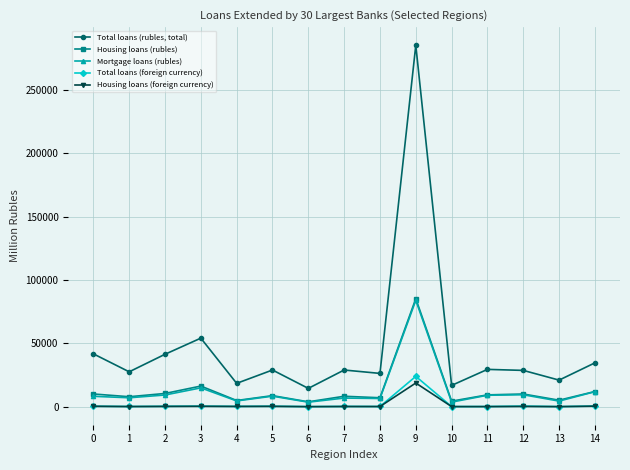

At which category does Total loans (rubles, total) reach its first local peak?

3